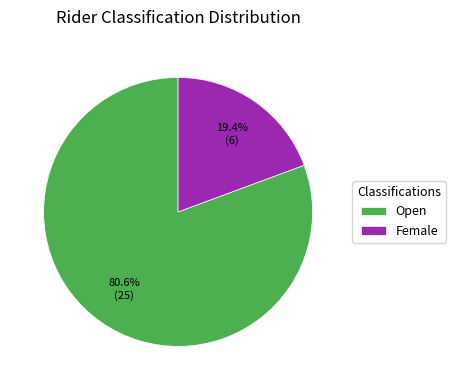

How many slices are in this pie chart?

2